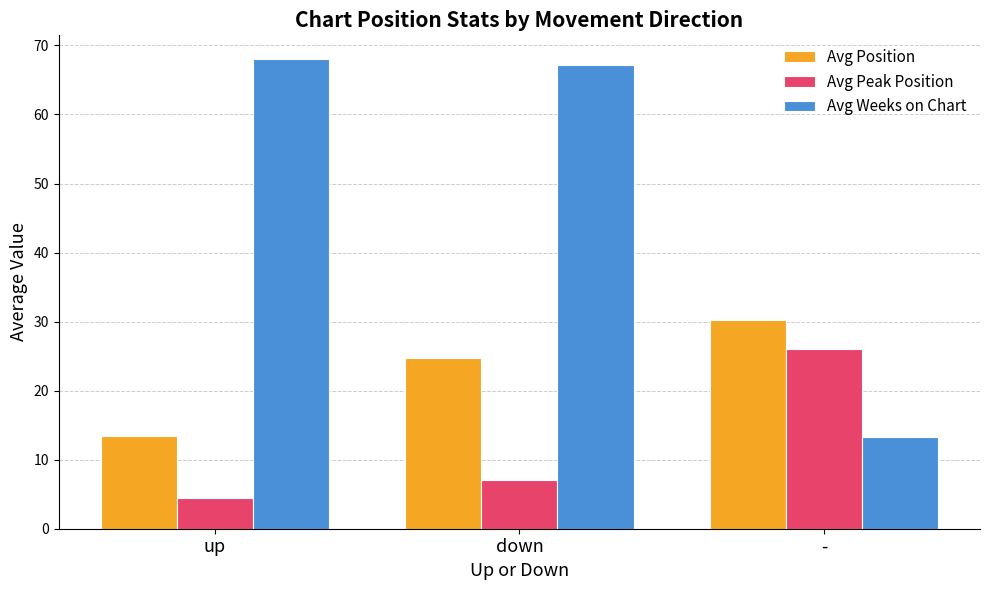

At which category is the sum across all series the highest?

down